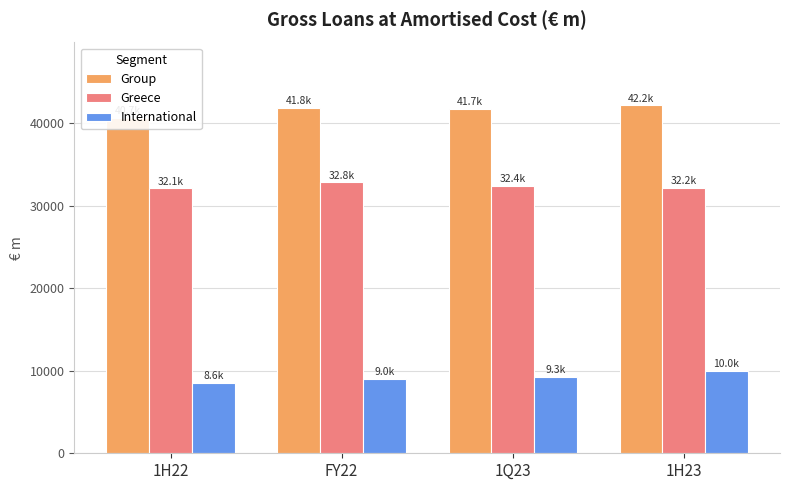

How many data points in Greece are above 32410?

2